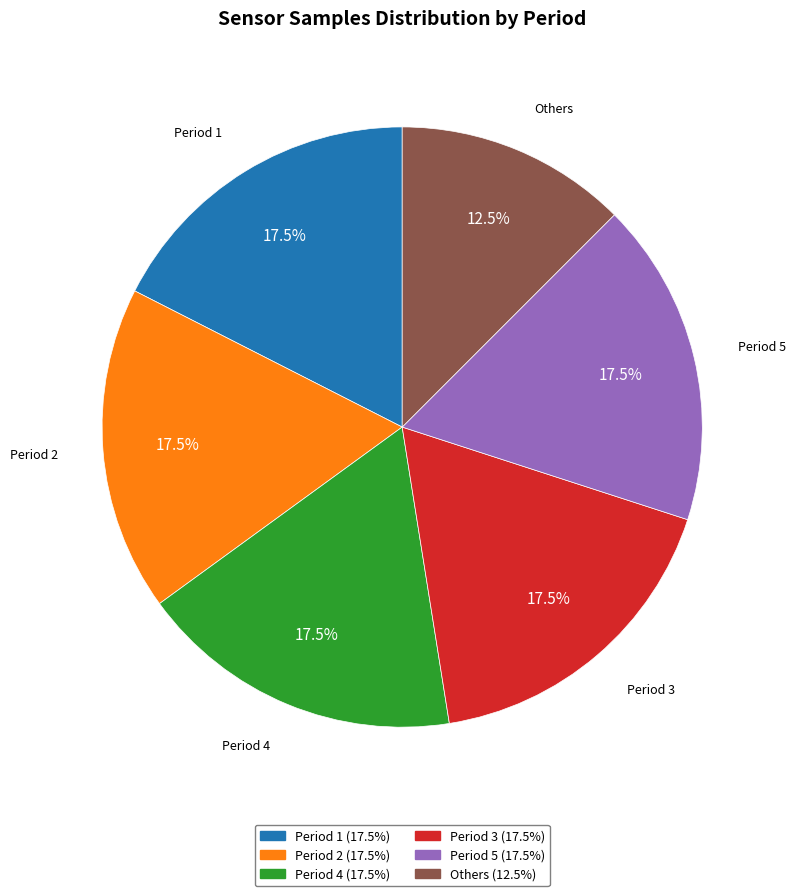

Is there a majority slice in this chart?

No